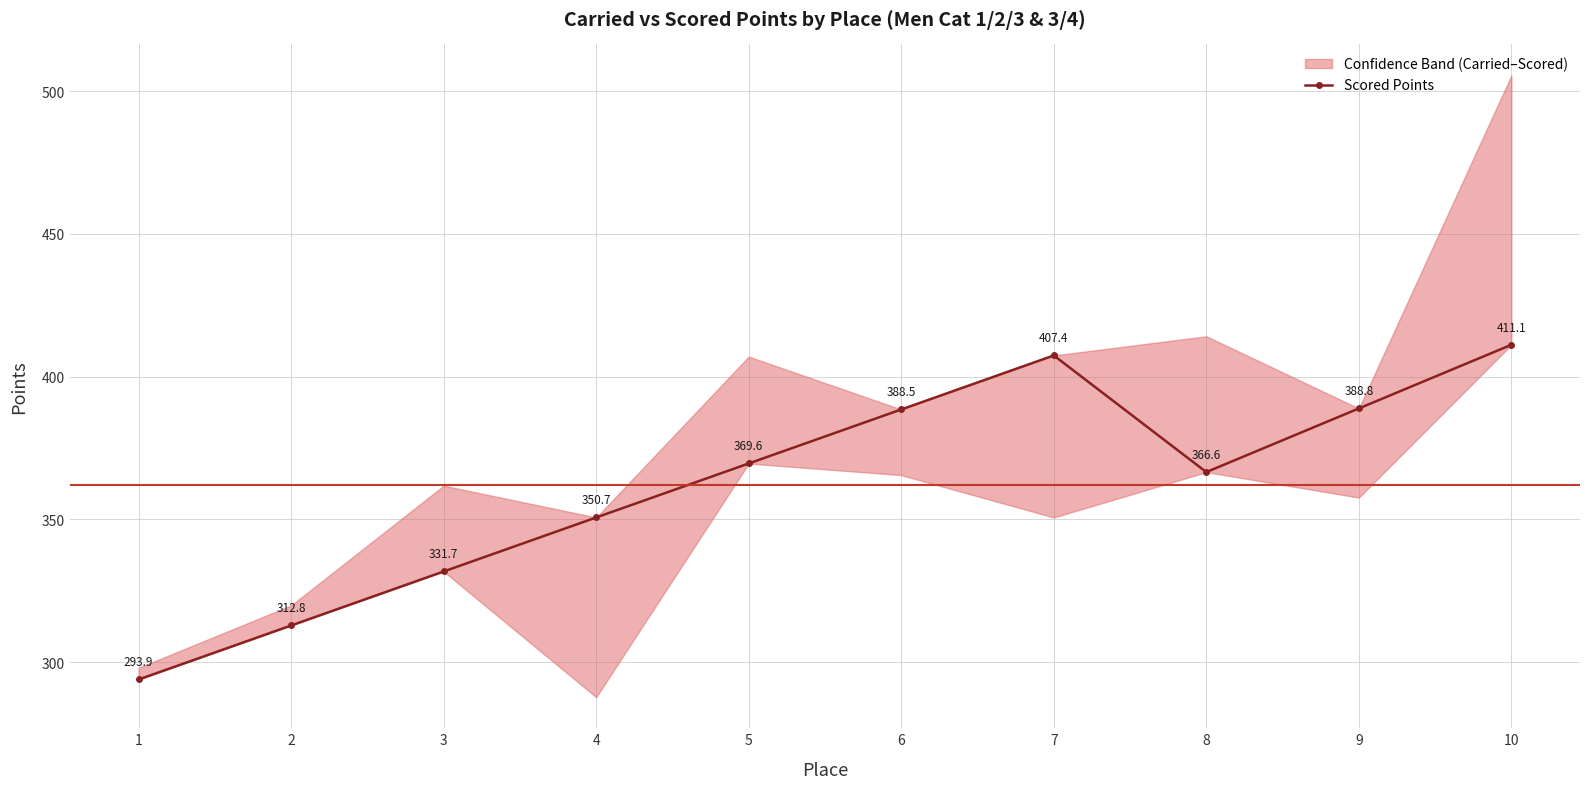

What is the ratio of the value at 7 to the value at 2?

1.3